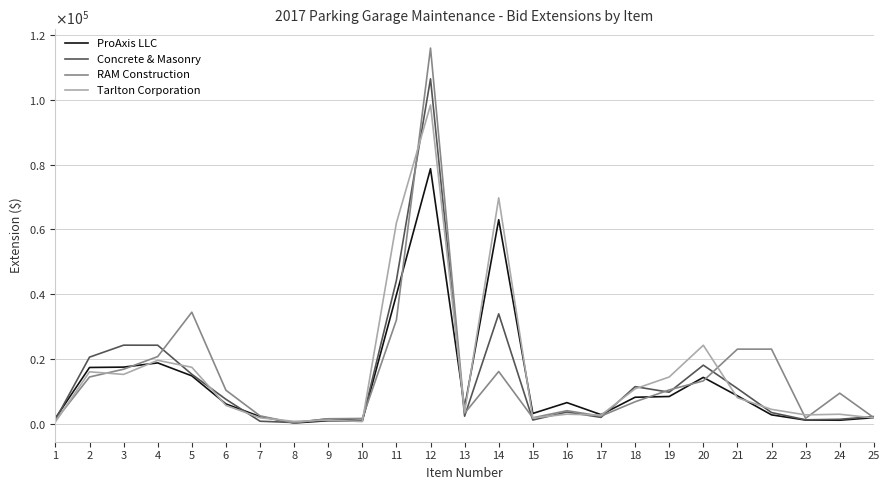

How many interior local valleys does the ProAxis LLC series have?

6